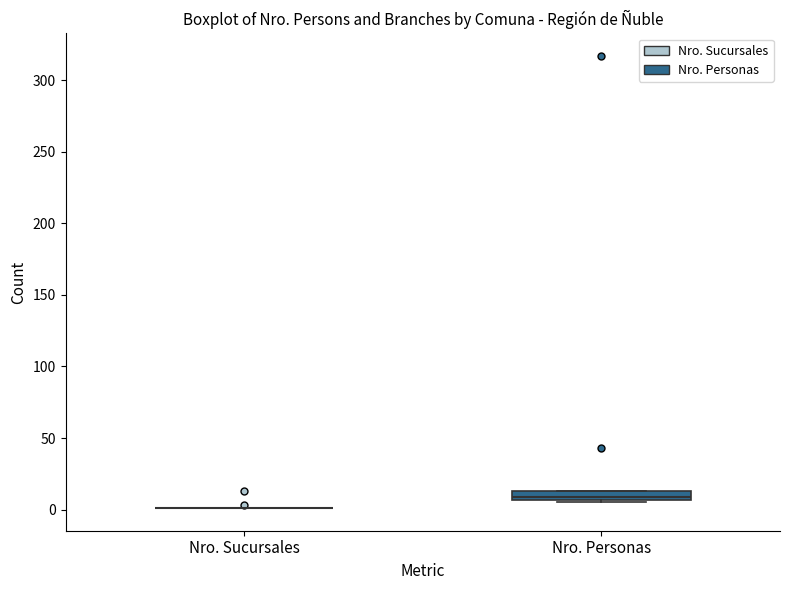

Which box is the tallest, from its lower edge to its upper edge?

Nro. Personas